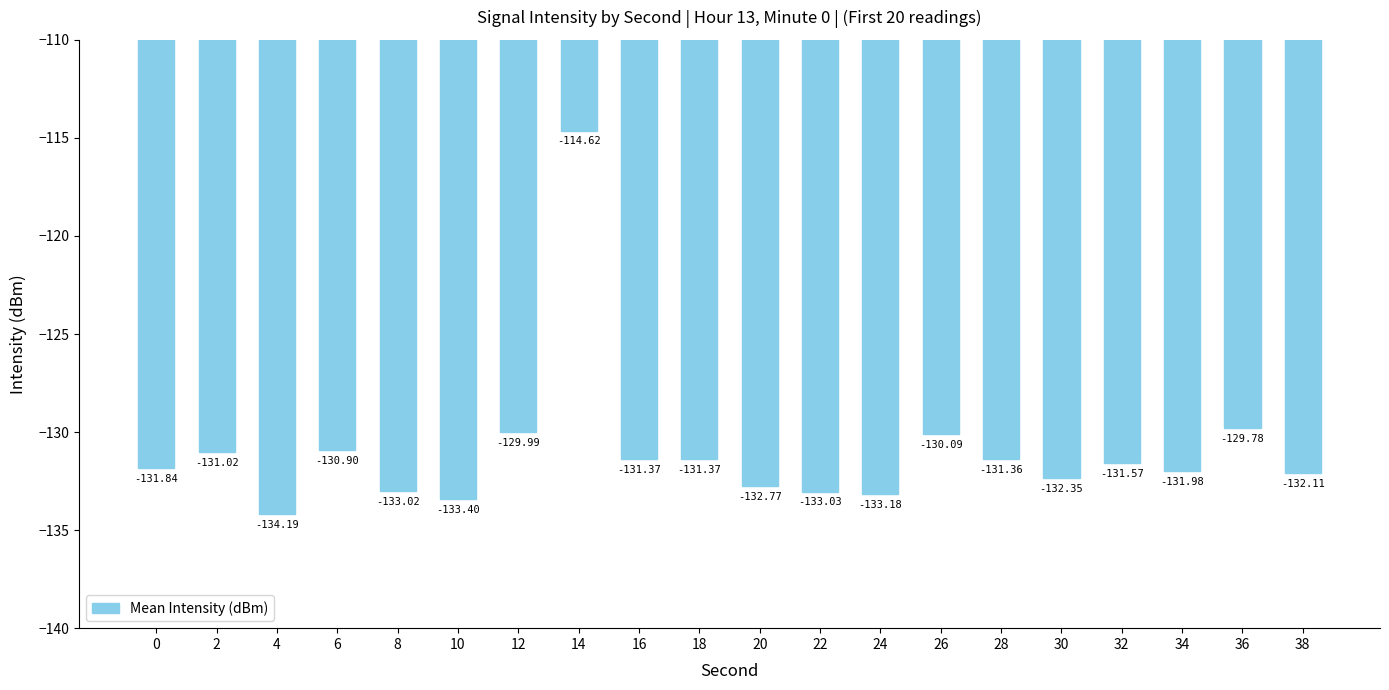

What is the change in value from 16 to 26?

+1.3